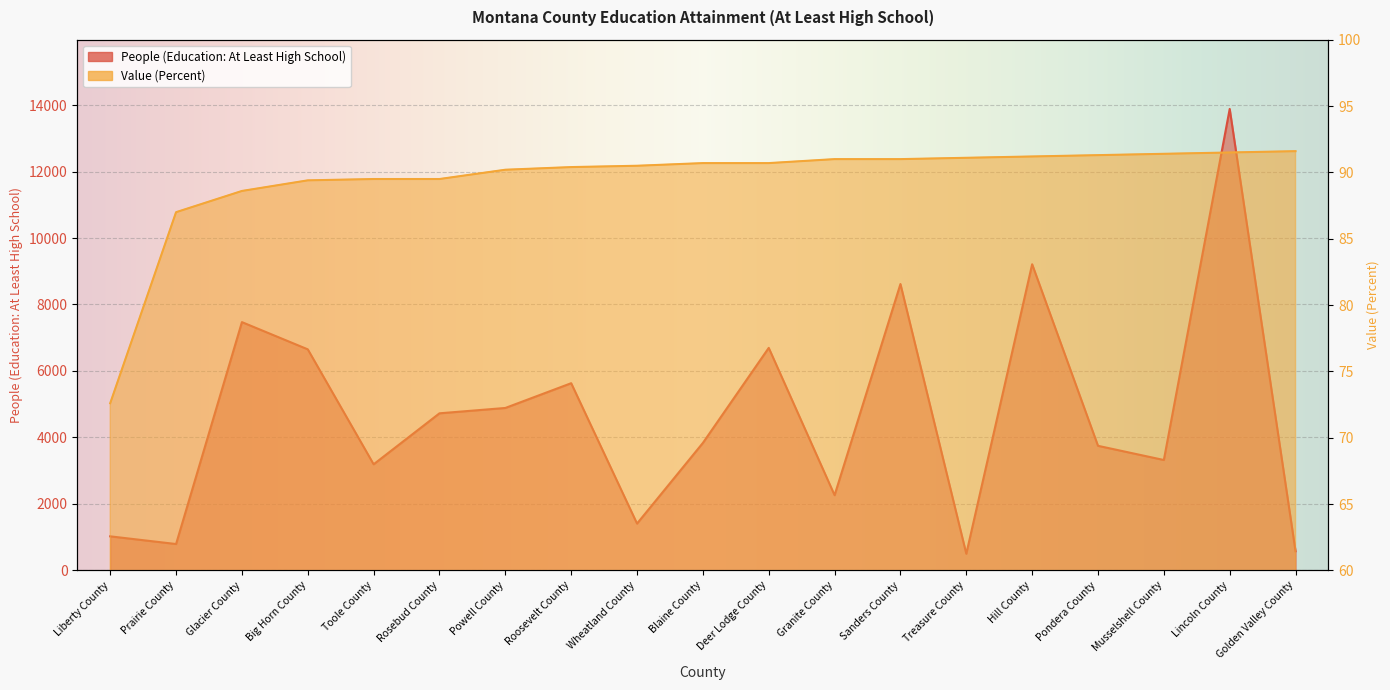

True or false: Value (Percent) has more than 0 points higher than both neighbors.

False